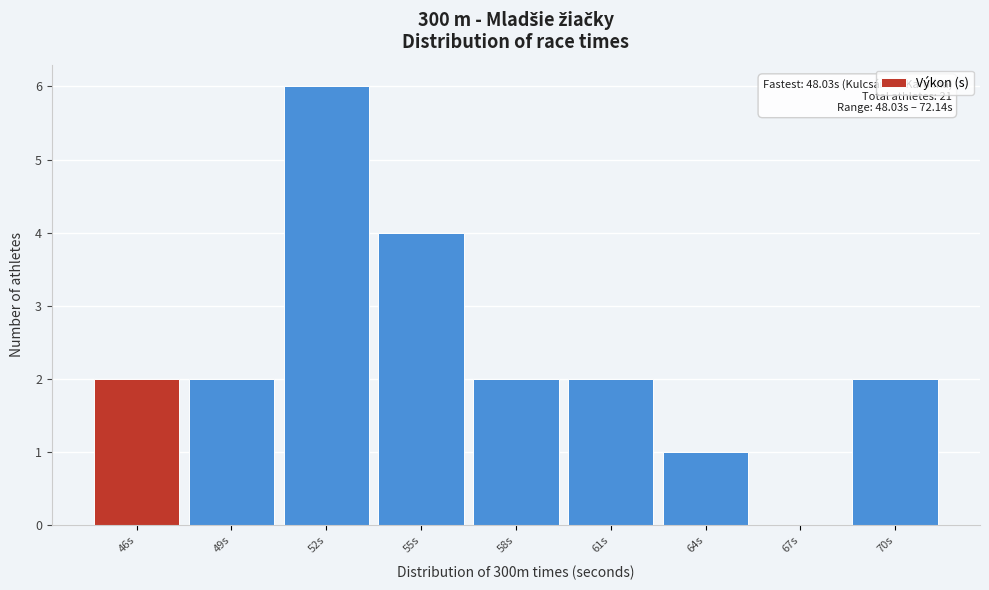

Reading left to right, transcribe all the data shown in this chart.

46s=2	49s=2	52s=6	55s=4	58s=2	61s=2	64s=1	67s=0	70s=2